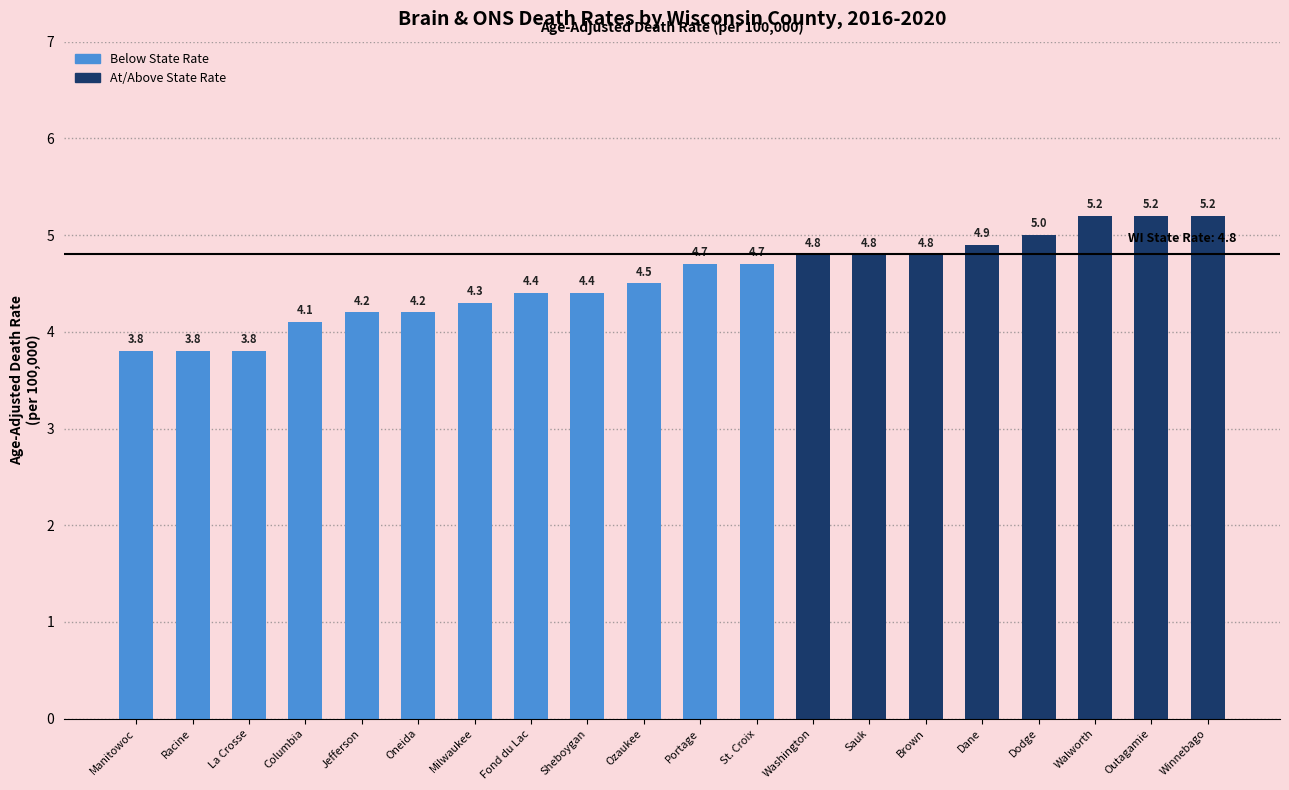

What position from the left is Walworth?

18